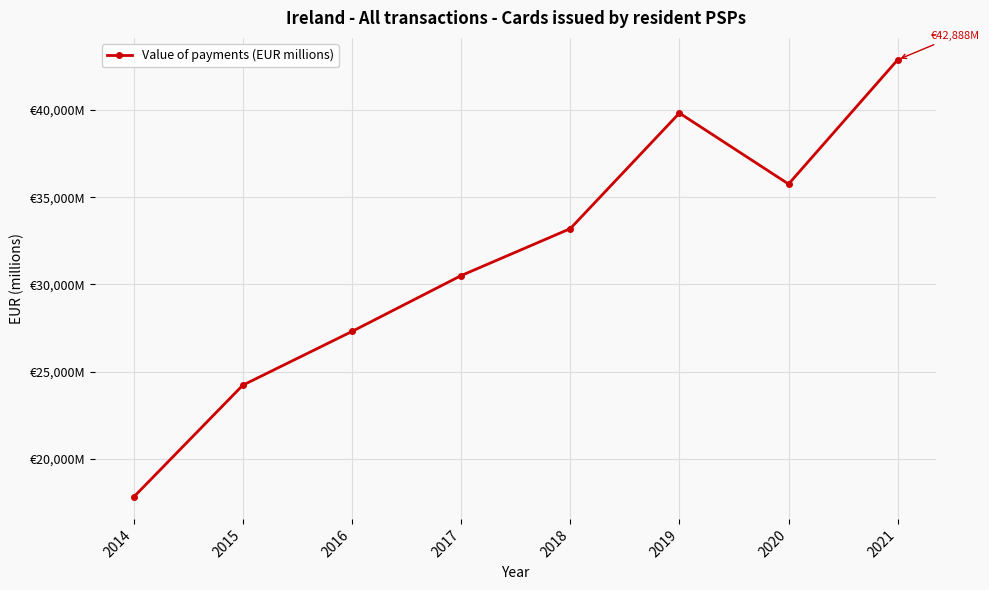

Is it true that the value at 2021 is 42887.6?

True